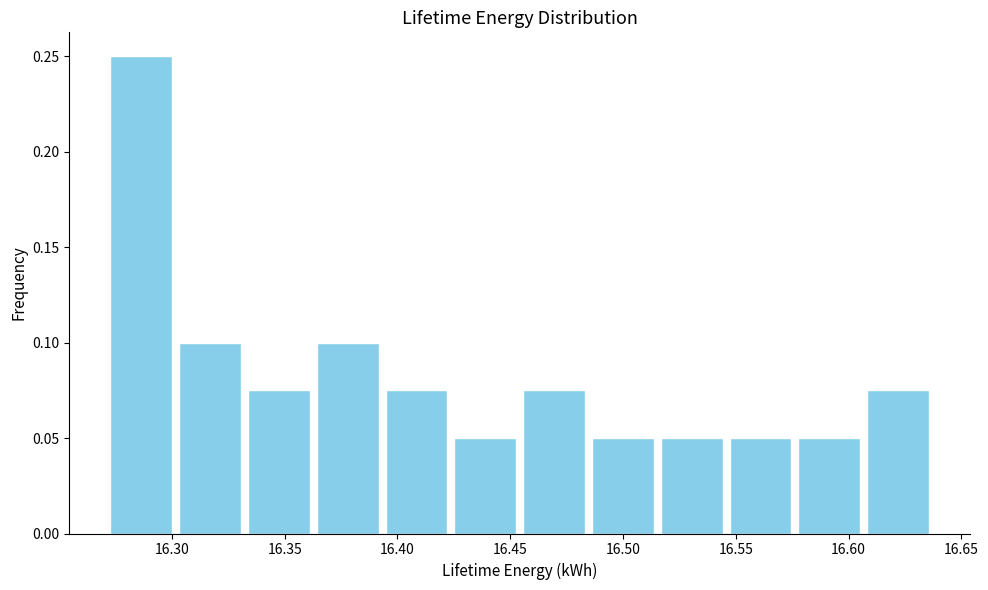

Reading left to right, list every bar in this chart as the range it spans on the x-axis followed by its height. Neither the bar edges nor the heights are printed on the chart, so give them approximately, as read against the axes.

16.270 to 16.300: 0.250
16.300 to 16.330: 0.100
16.330 to 16.365: 0.075
16.365 to 16.395: 0.100
16.395 to 16.425: 0.075
16.425 to 16.455: 0.050
16.455 to 16.485: 0.075
16.485 to 16.515: 0.050
16.515 to 16.545: 0.050
16.545 to 16.575: 0.050
16.575 to 16.605: 0.050
16.605 to 16.635: 0.075